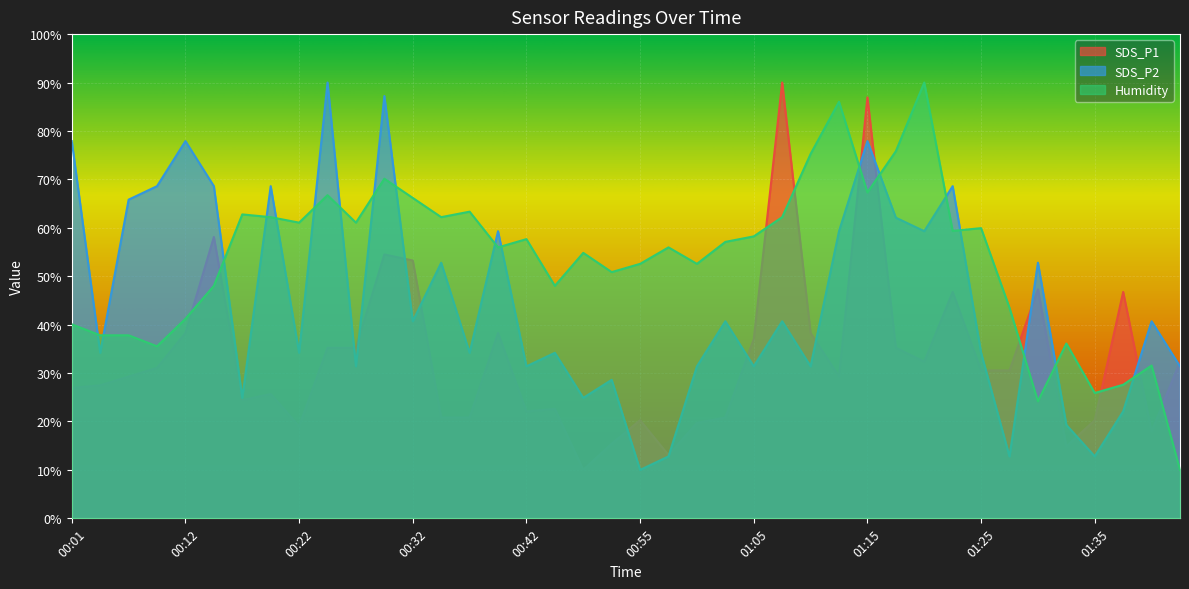

Which has a higher value, 01:42 or 00:44?

01:42